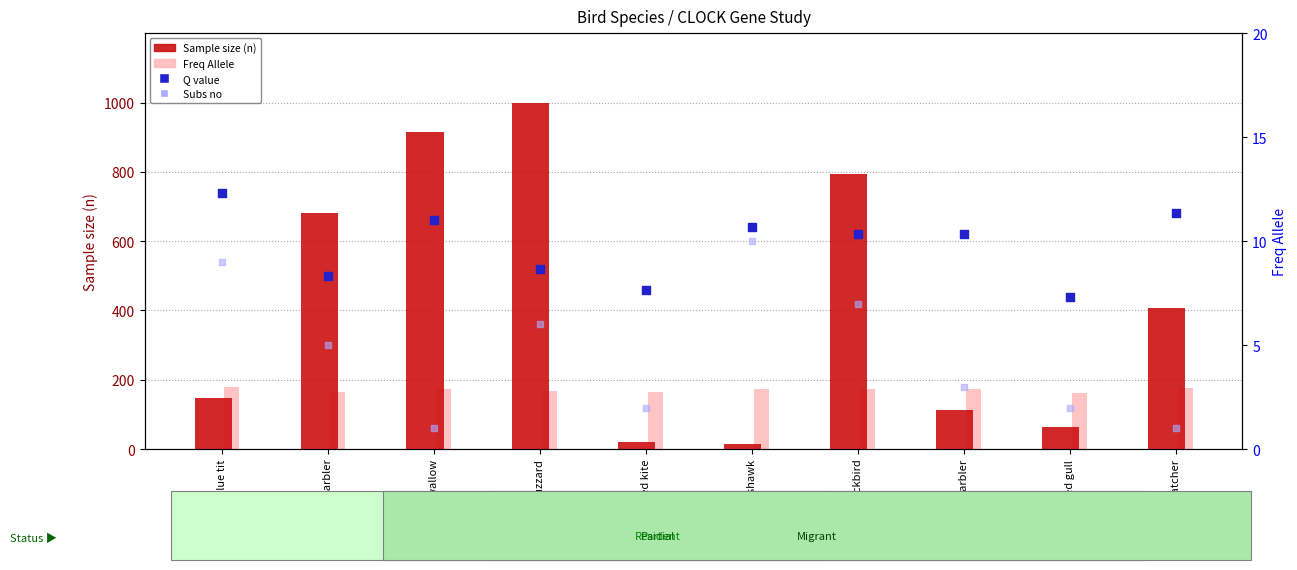

Is the value of Q value at Red kite greater than the value of Sample size (n) at Eurasian buzzard?

No